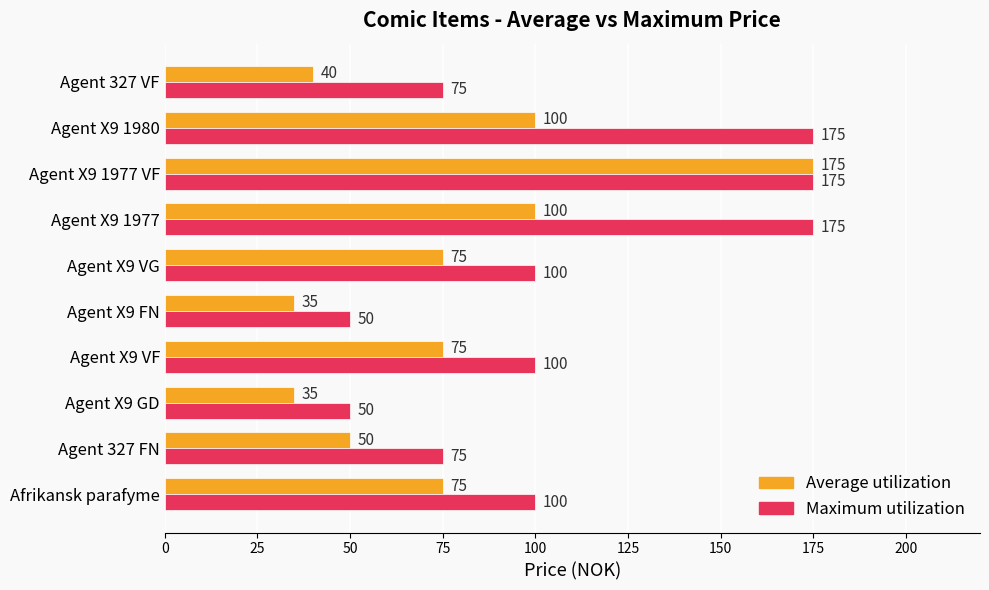

What is the greatest value displayed?

175